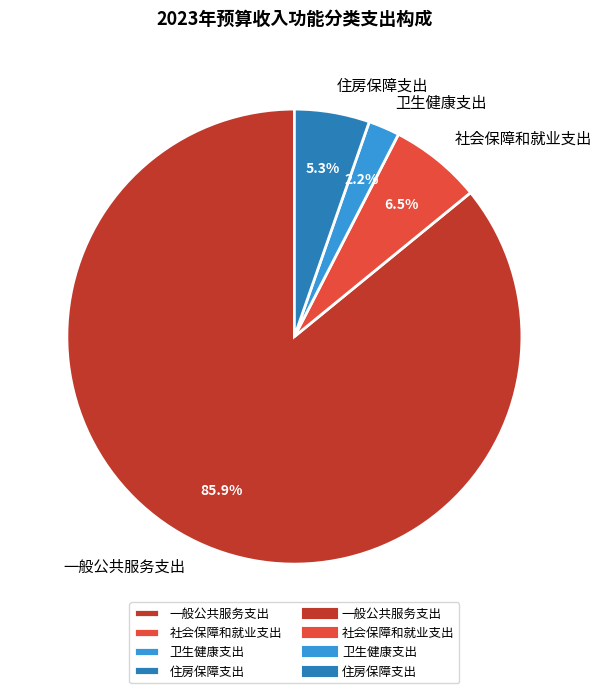

Is 社会保障和就业支出 the majority of the pie?

No